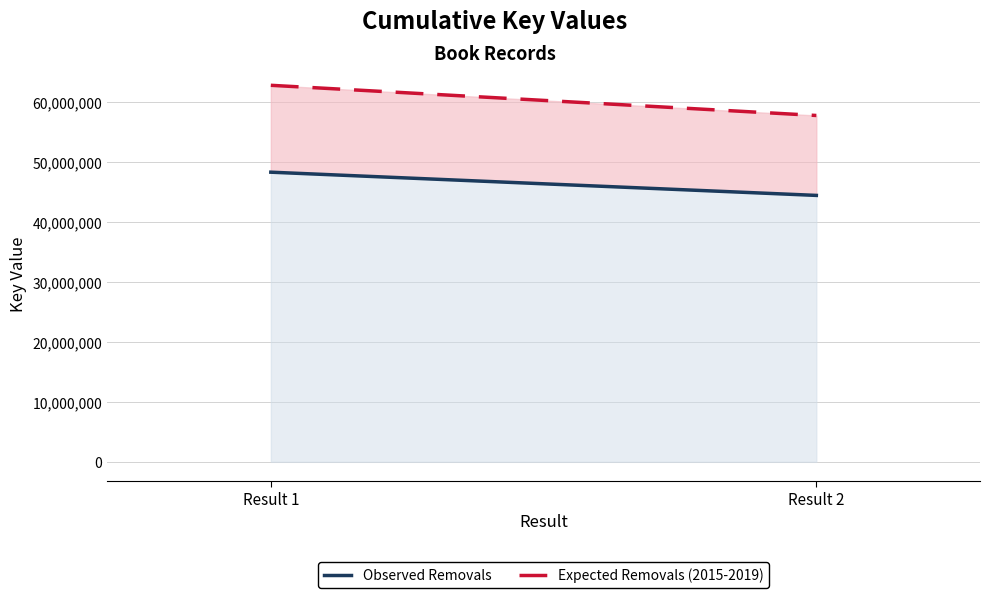

What is the smallest value displayed?

44450420.0